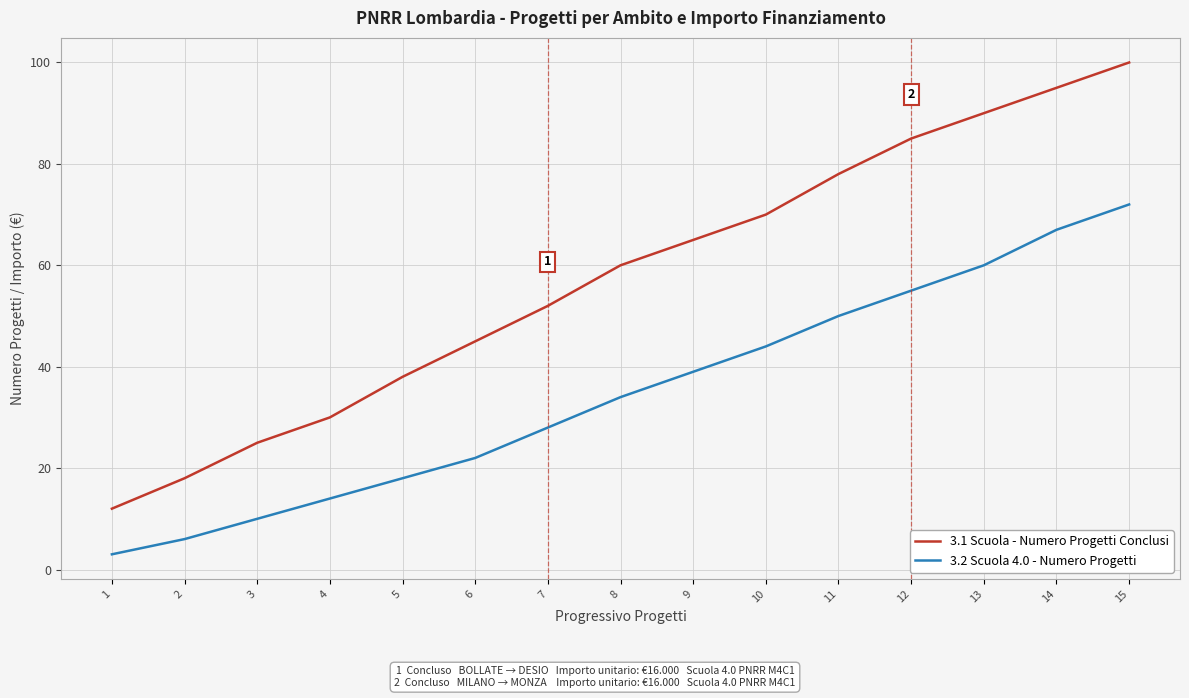

The 3.1 Scuola - Numero Progetti Conclusi series shows 30 at 4. True or false?

True